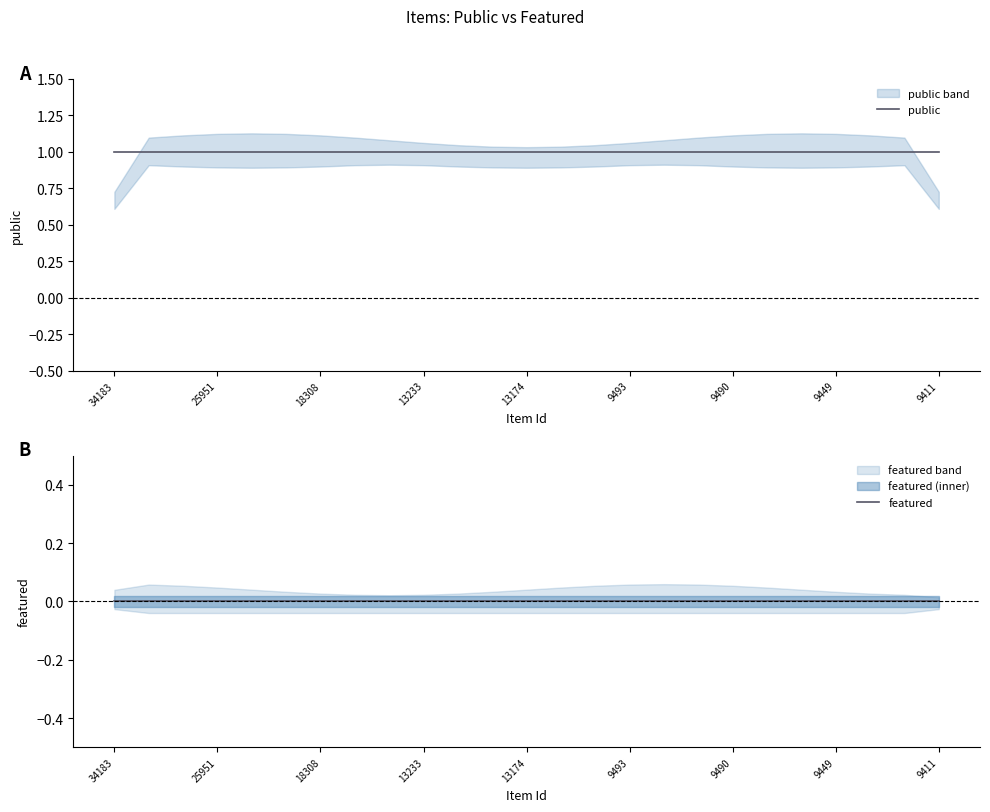

List the series in order of their overall mean, lowest first.

featured, public